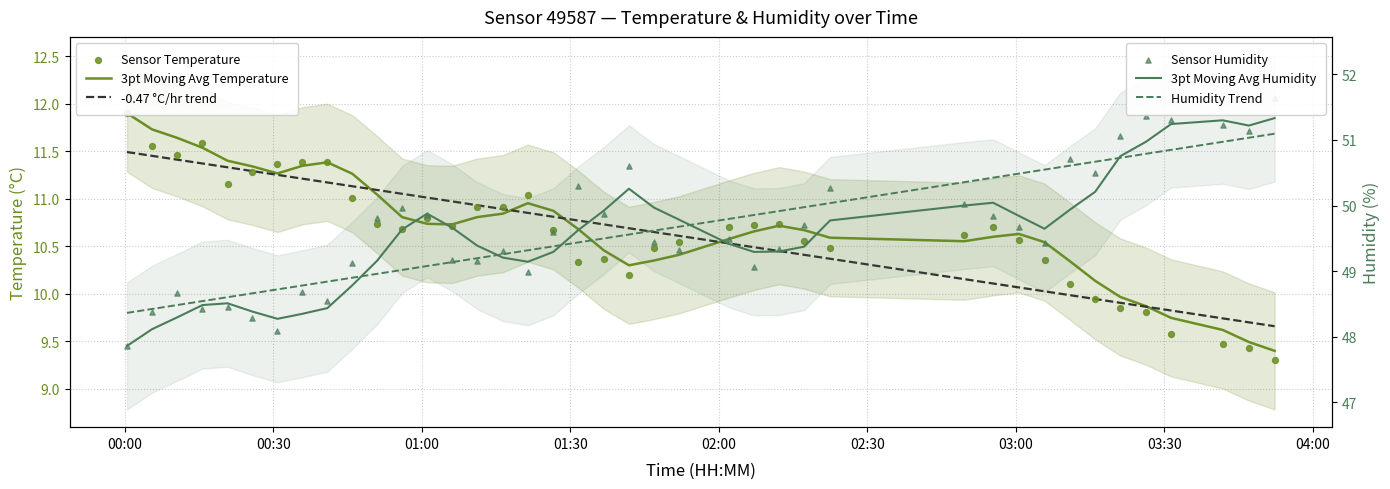

What are all the series names shown in the legend?

3pt Moving Avg Temperature, -0.47 °C/hr trend, Sensor Temperature, 3pt Moving Avg Humidity, Humidity Trend, Sensor Humidity